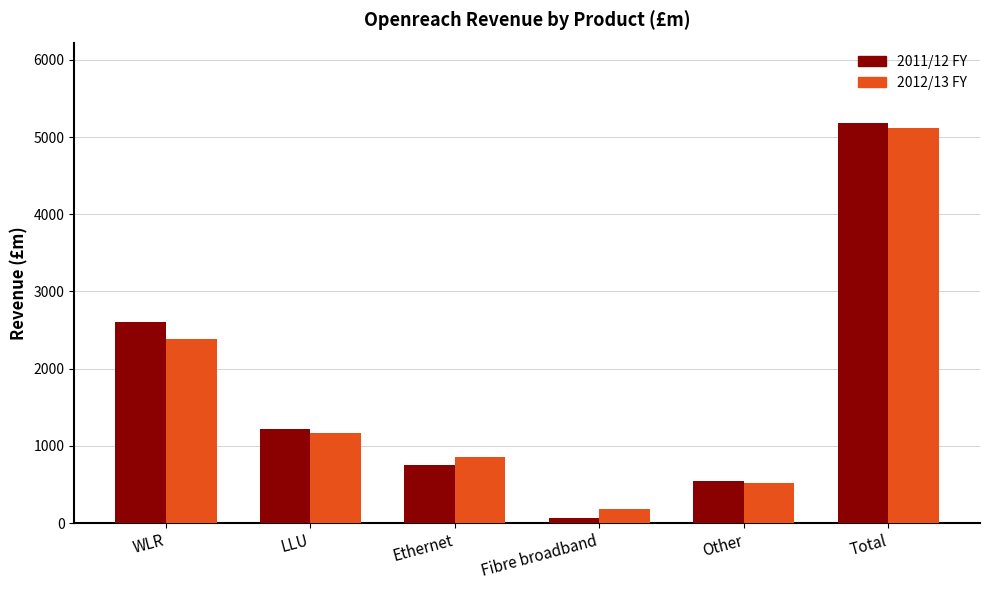

Reading right to left, extract all data points from this chart.

2011/12 FY: Total=5187	Other=542	Fibre broadband=68	Ethernet=750	LLU=1220	WLR=2607
2012/13 FY: Total=5115	Other=515	Fibre broadband=186	Ethernet=861	LLU=1173	WLR=2380